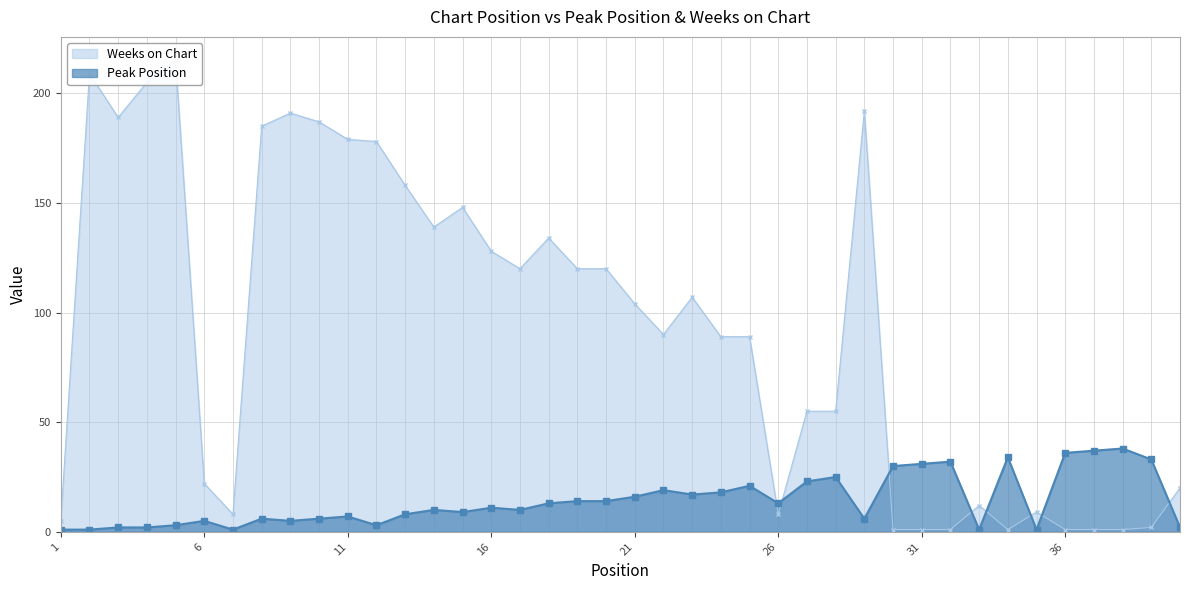

True or false: Peak Position has a value of 11 at 16.

True